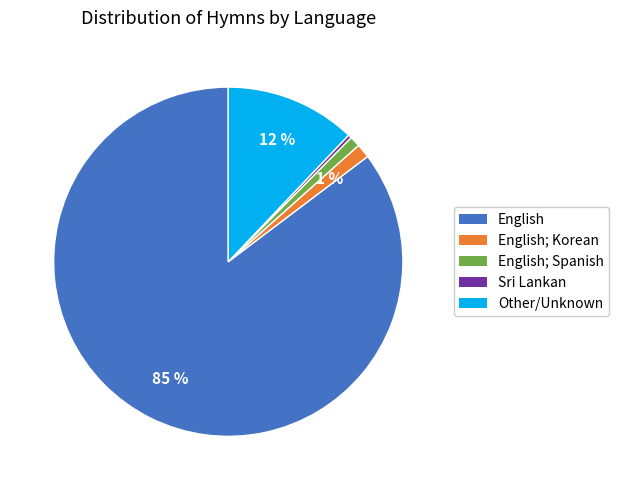

Is there a majority slice in this chart?

Yes